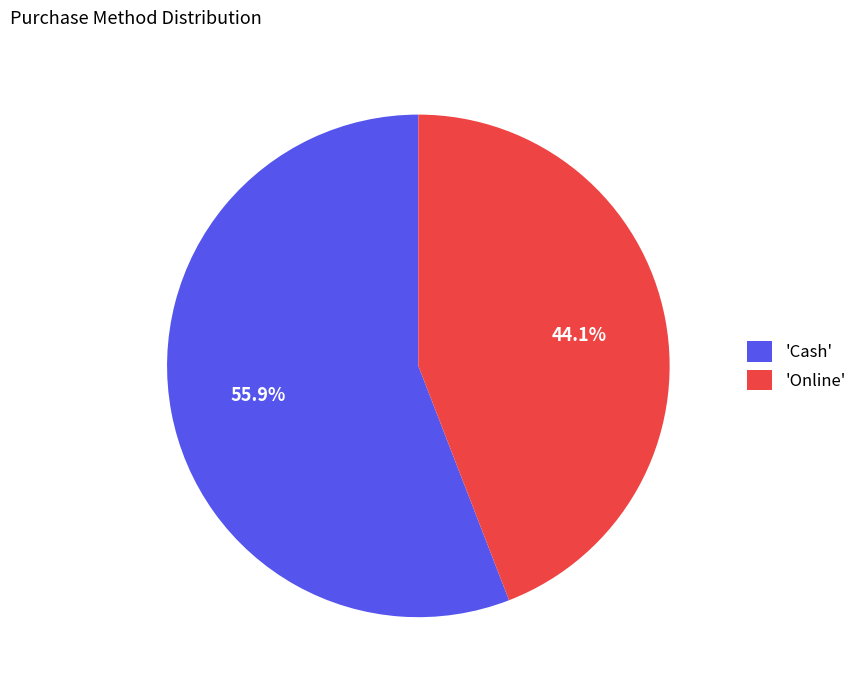

To the nearest percent, what is the average slice percentage?

50%